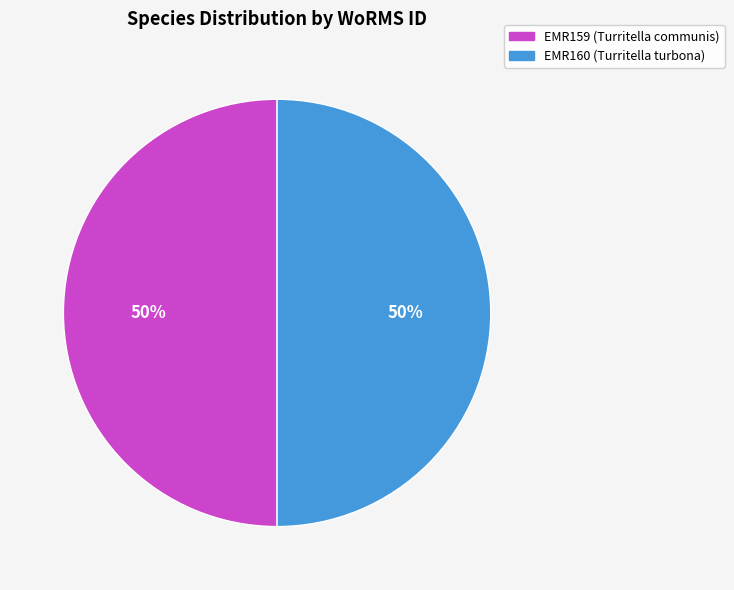

The EMR160 (Turritella turbona) slice represents 36% of the pie. True or false?

False